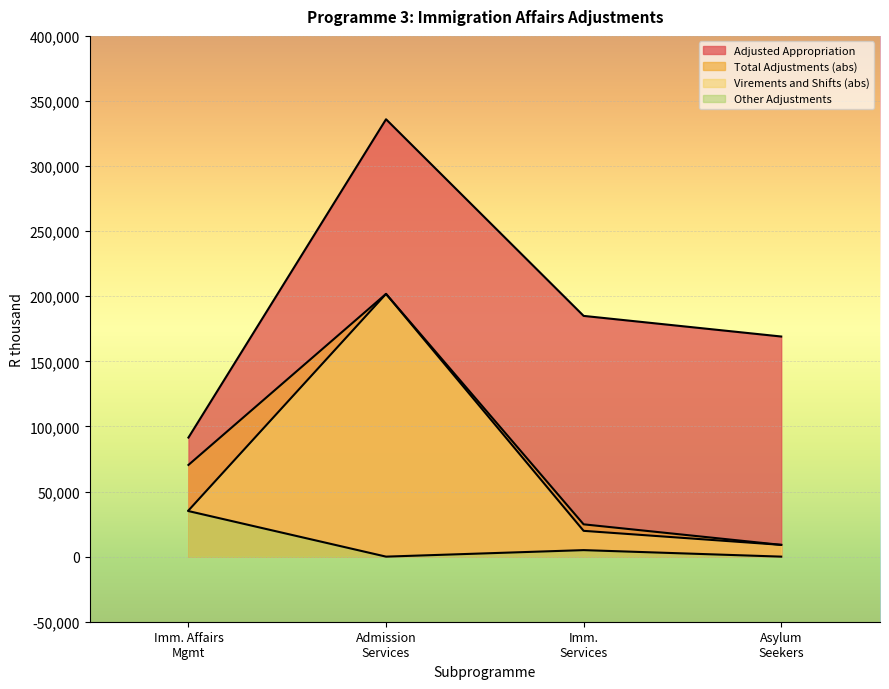

What is the difference between the Other Adjustments values at Imm. Affairs Mgmt and Imm. Services?

30000